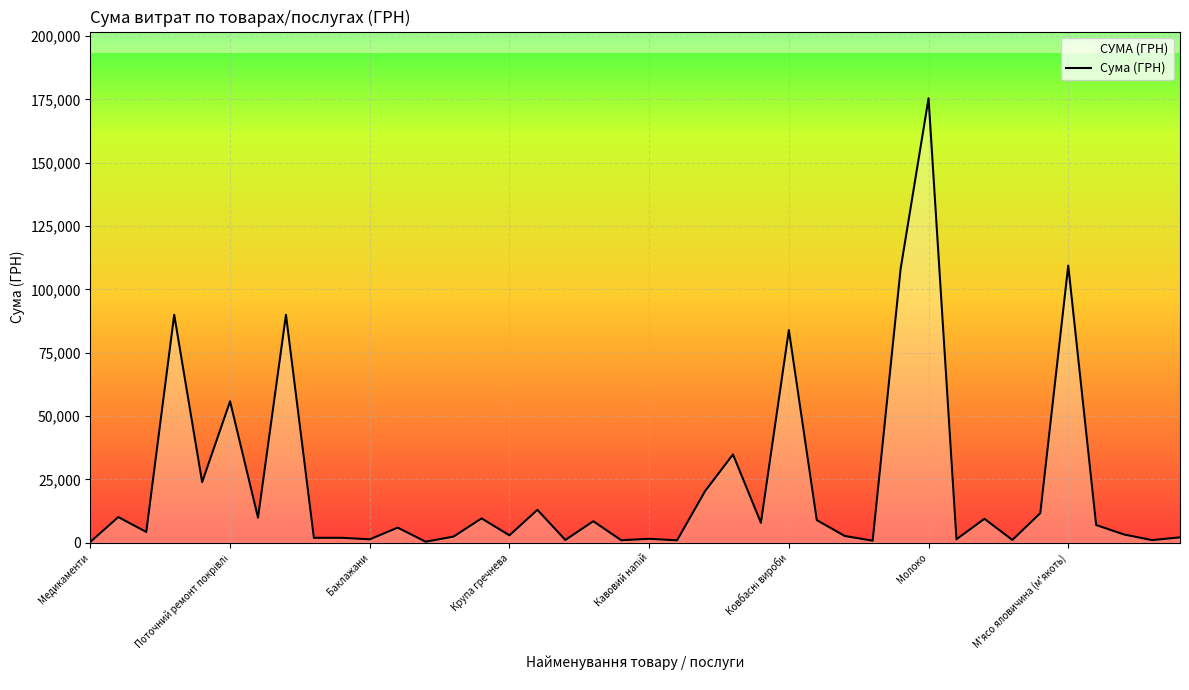

What is the maximum value shown in the chart?

175446.4